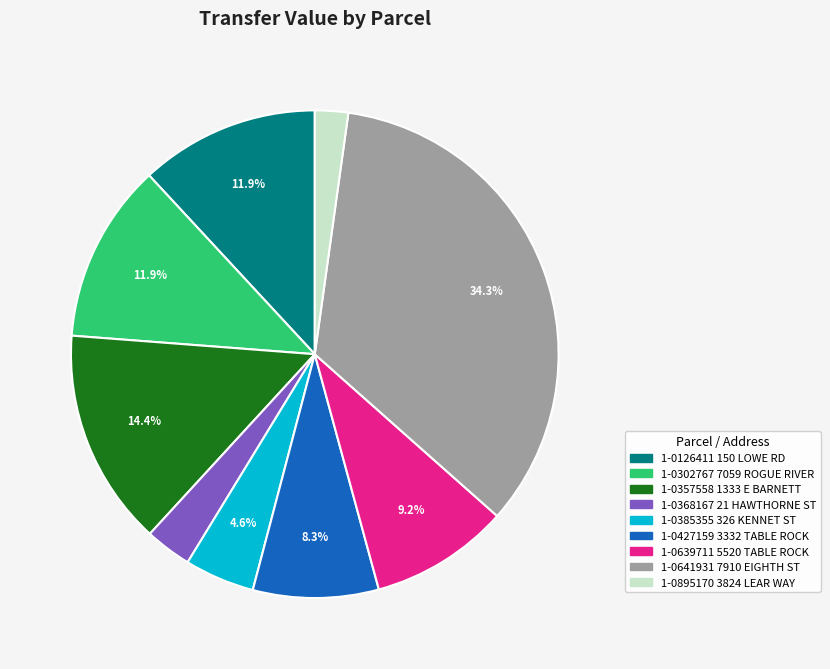

Which category has the biggest portion of the pie?

1-0641931 7910 EIGHTH ST